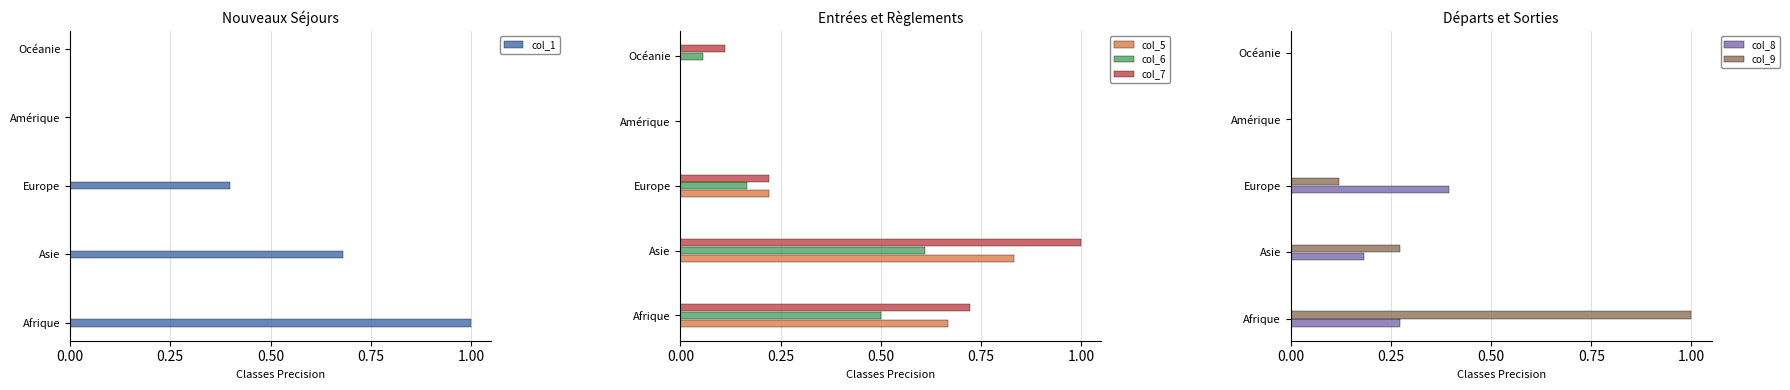

Rank the series by their maximum value, from highest to lowest.

col_1, col_7, col_9, col_5, col_6, col_8